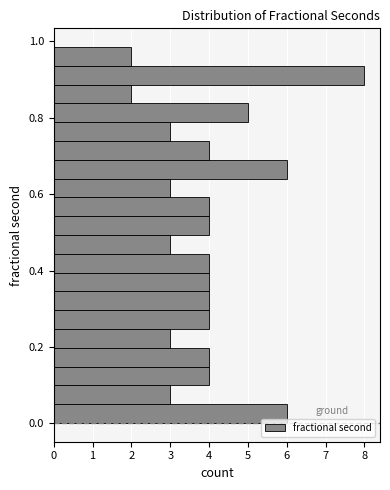

Read against the y-axis, roughly where is the centre of the longest bar?

0.92